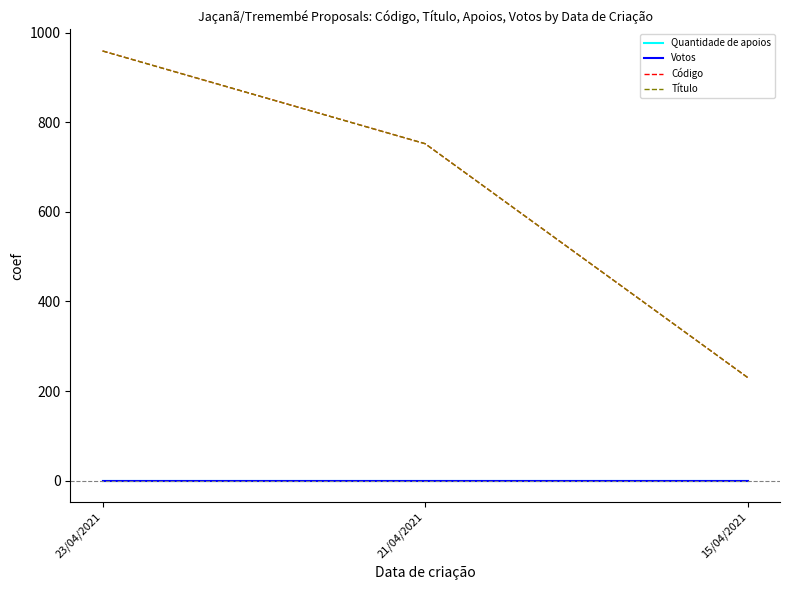

Does the chart display data point markers on the line(s)?

No